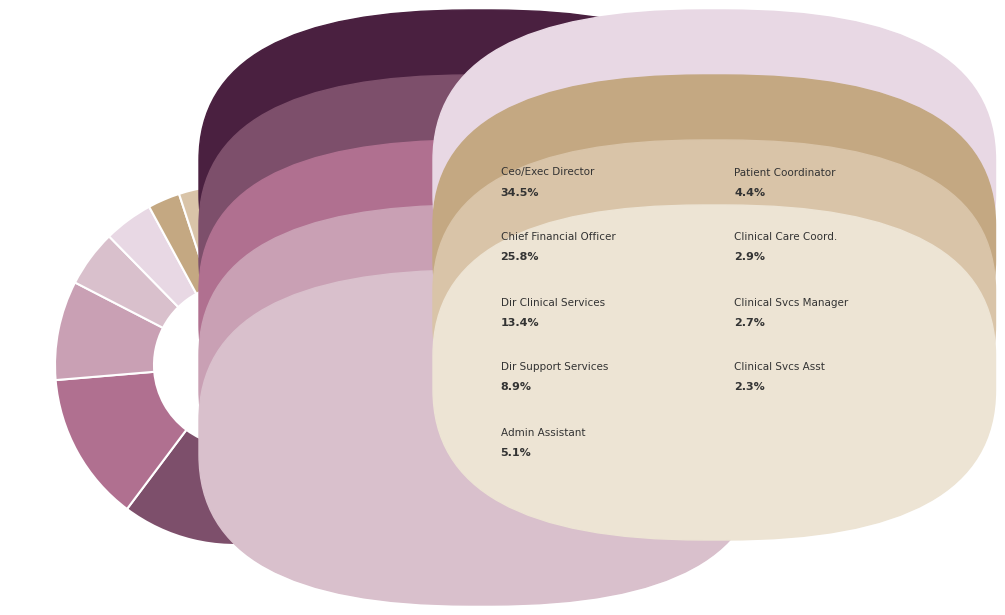

How many slices are in this pie chart?

9